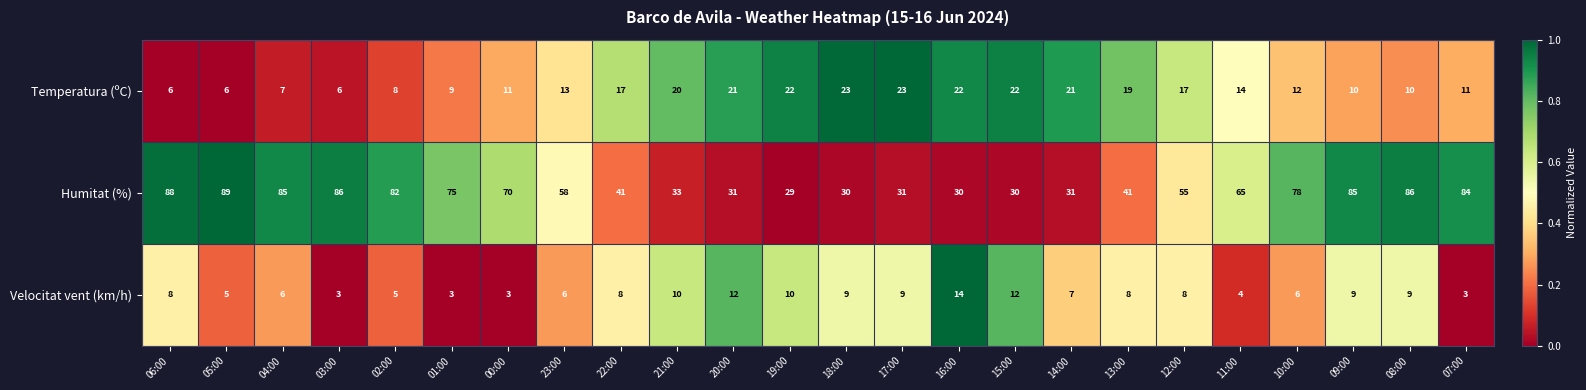

What is the average value of the Temperatura (ºC) series?

15